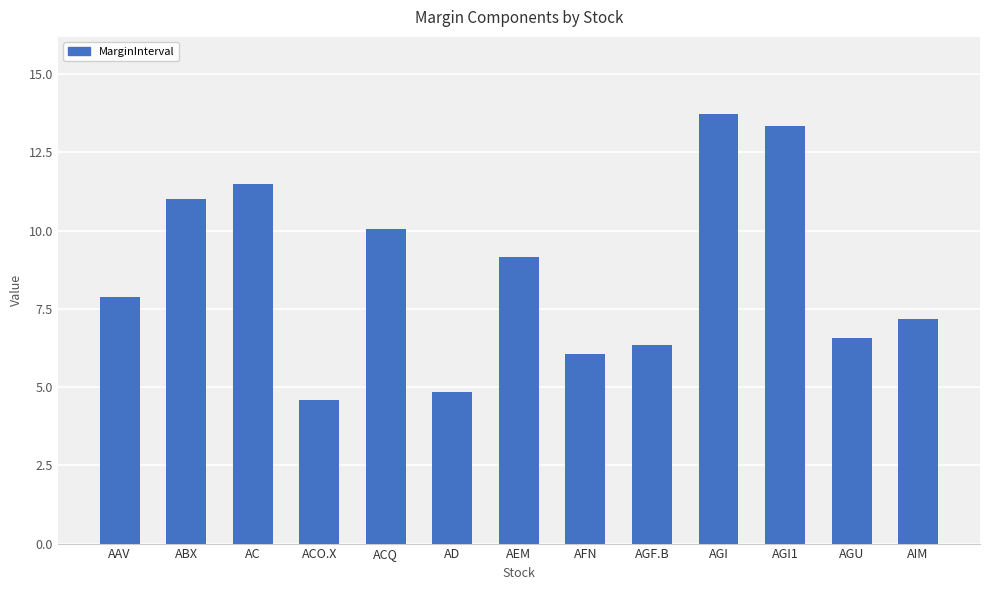

True or false: the data shows 13.7 at AGI.

True